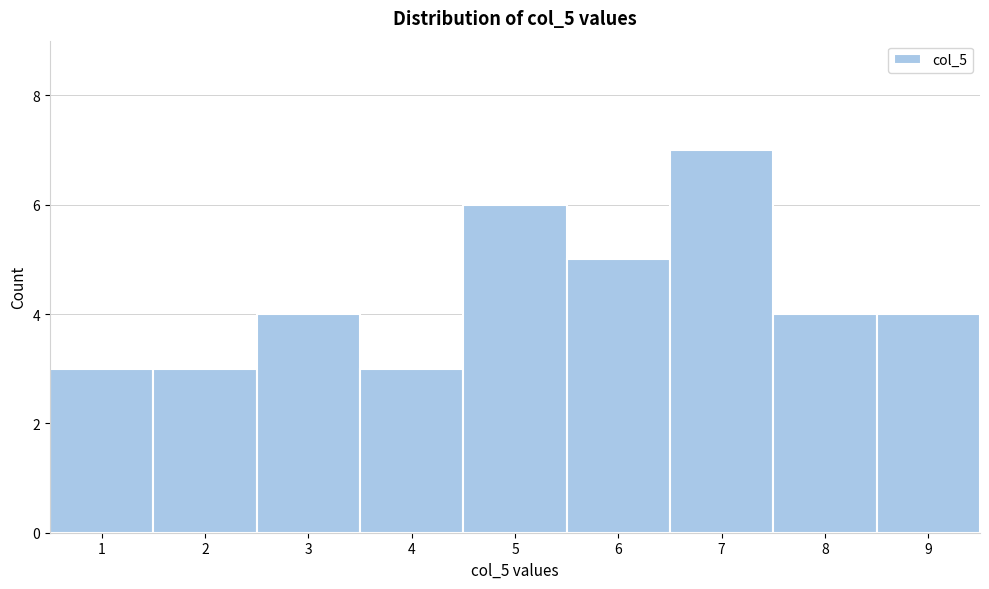

Reading left to right, list every bar in this chart as the range it spans on the x-axis followed by its height. The values are not printed on the chart, so give them approximately, as read against the axis.

0.5 to 1.5: 3
1.5 to 2.5: 3
2.5 to 3.5: 4
3.5 to 4.5: 3
4.5 to 5.5: 6
5.5 to 6.5: 5
6.5 to 7.5: 7
7.5 to 8.5: 4
8.5 to 9.5: 4